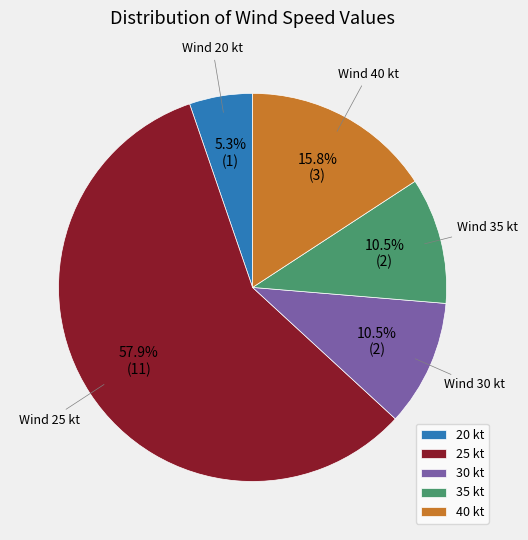

What is the total percentage of 35 kt and 40 kt?

26.3%